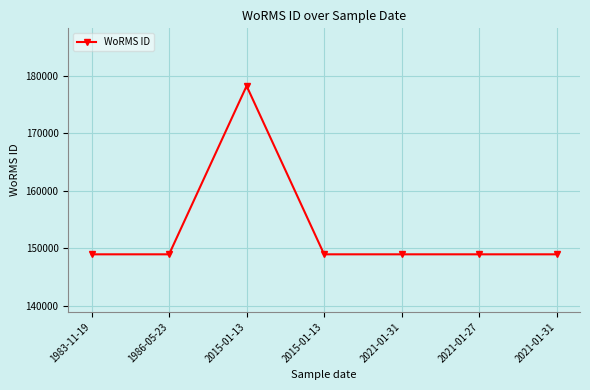

Count the number of values greater than 148985.

1